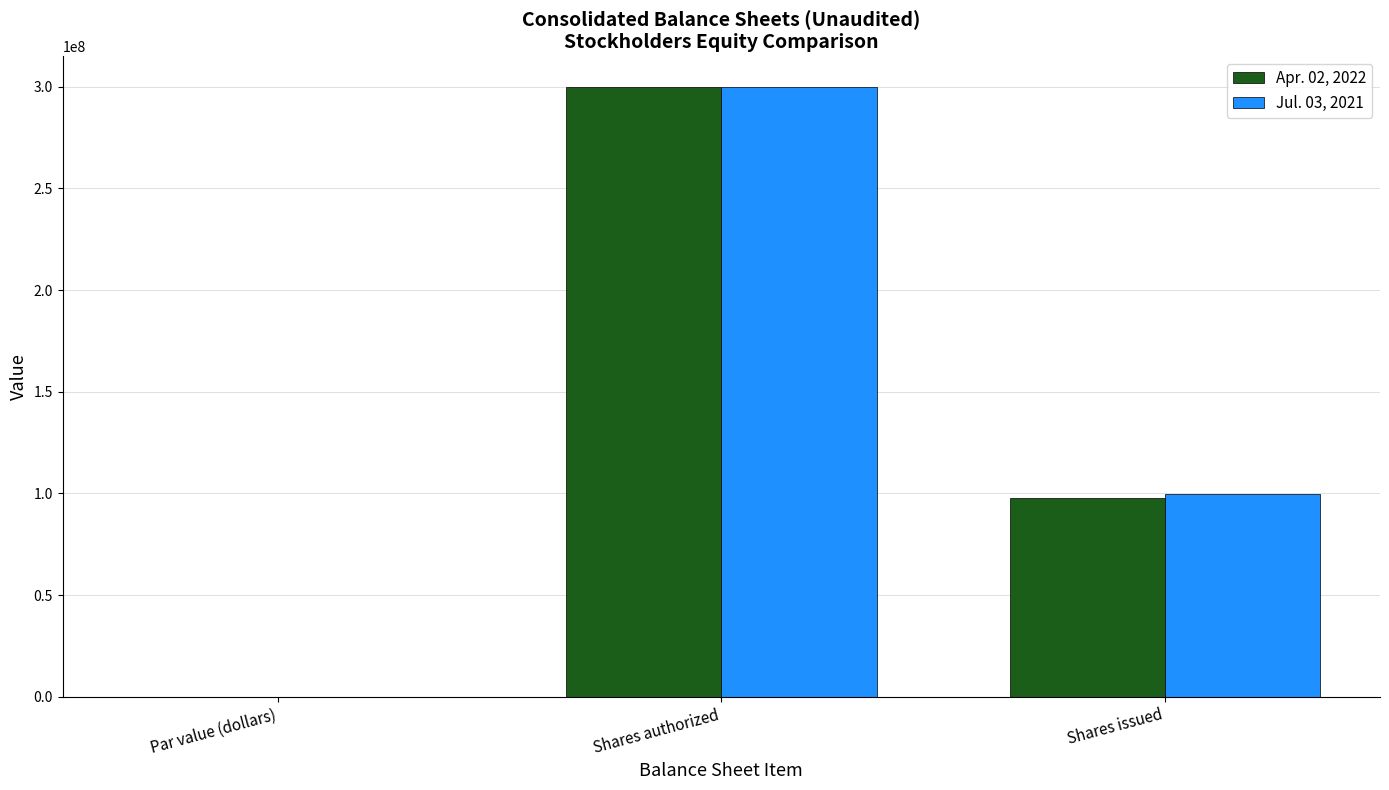

Are the bars horizontal?

No